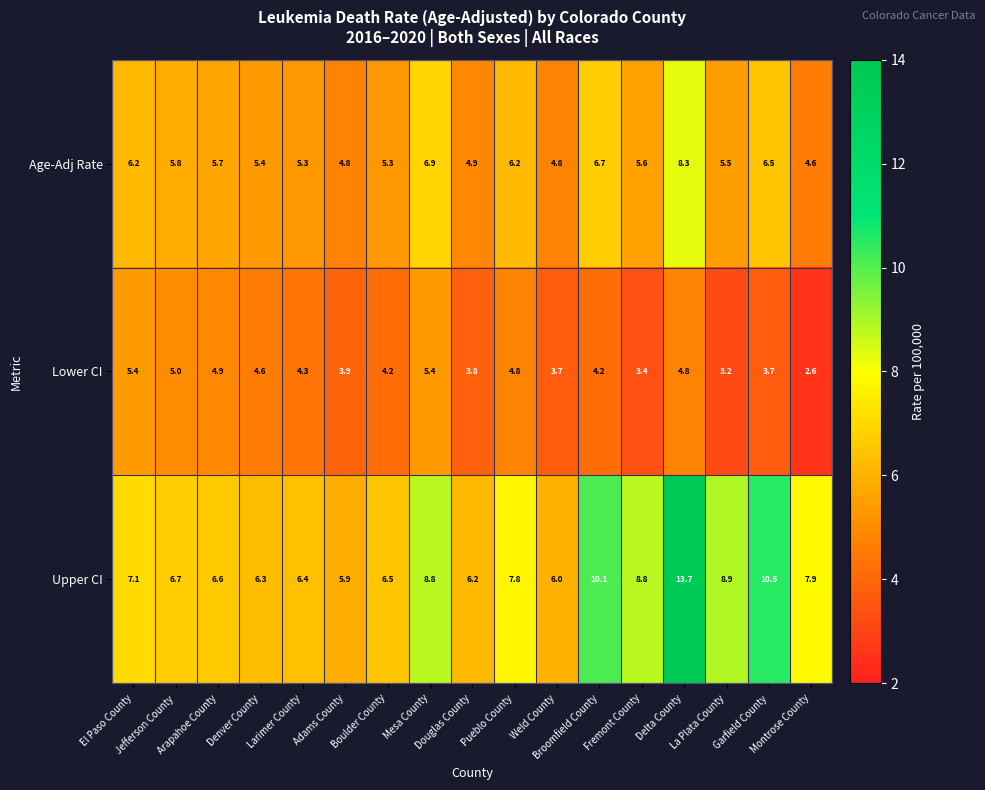

What is the total value across all series at Mesa County?

21.1